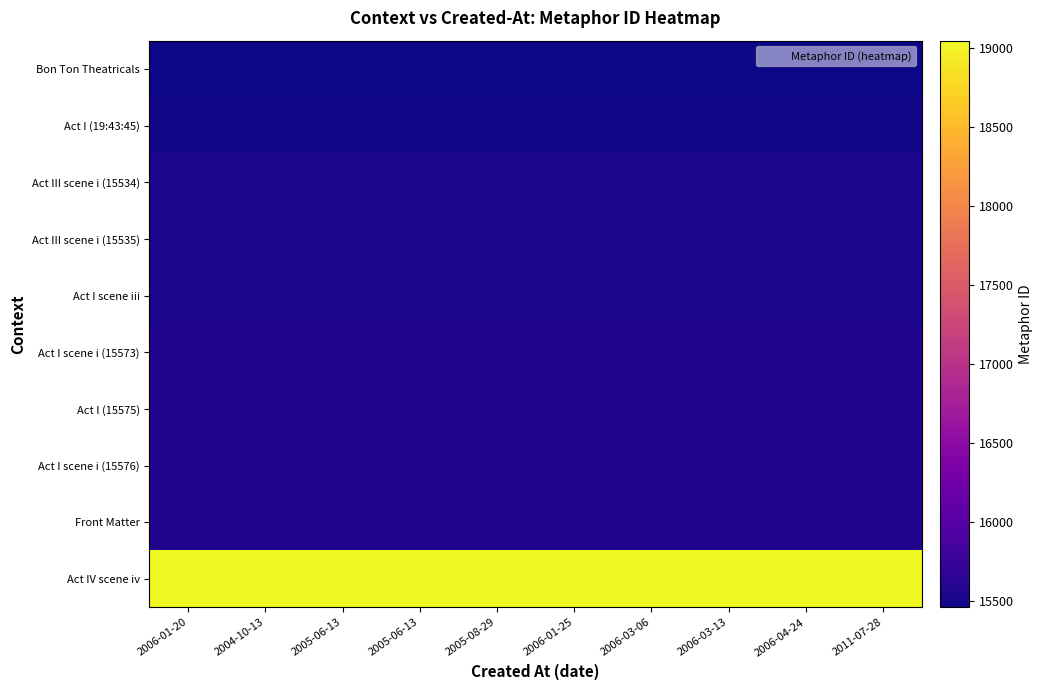

At 2006-04-24, list the series in order from smallest to largest.

Bon Ton Theatricals, Act I (19:43:45), Act III scene i (15534), Act III scene i (15535), Act I scene iii, Act I scene i (15573), Act I (15575), Act I scene i (15576), Front Matter, Act IV scene iv